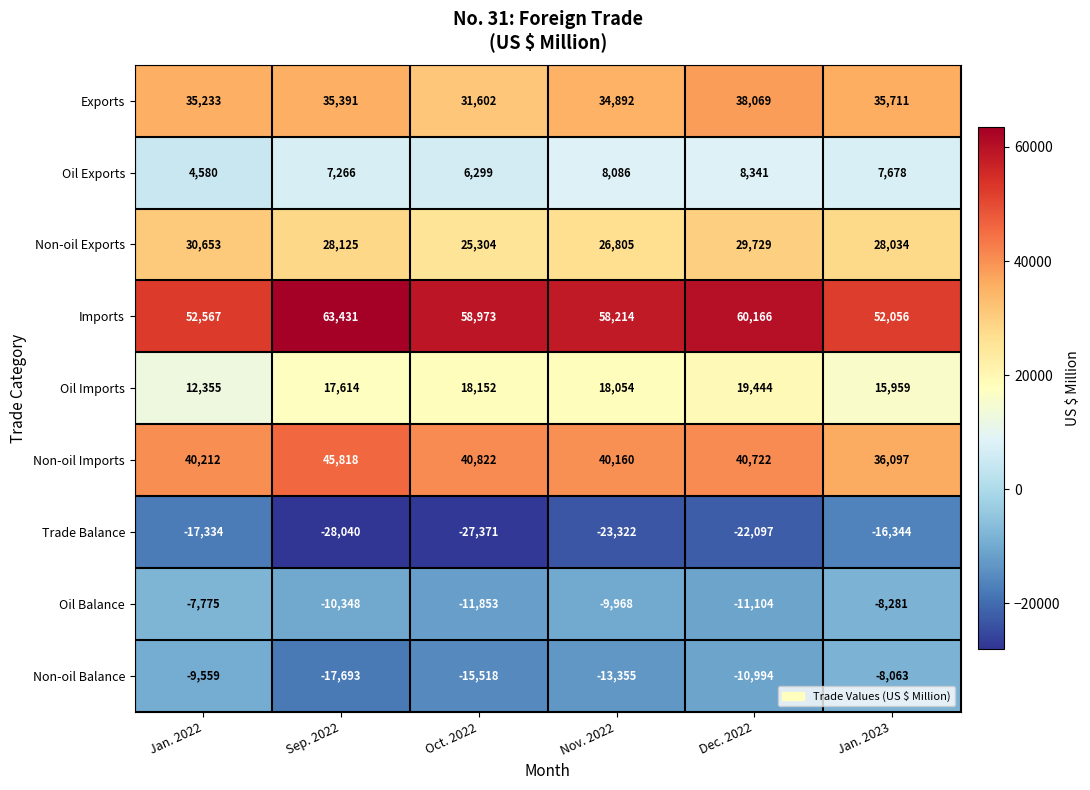

What is the difference between the maximum and minimum values in the Trade Balance series?

11696